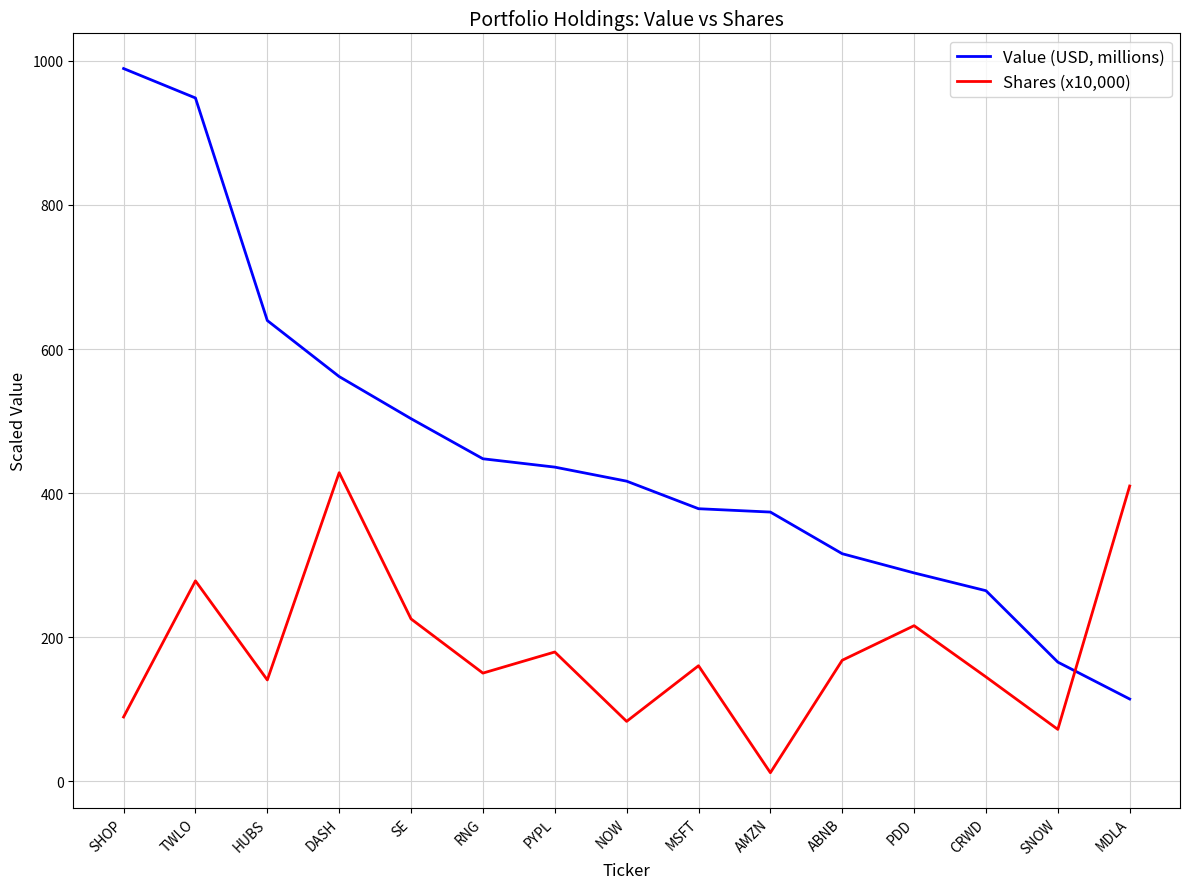

What position from the left is MSFT?

9